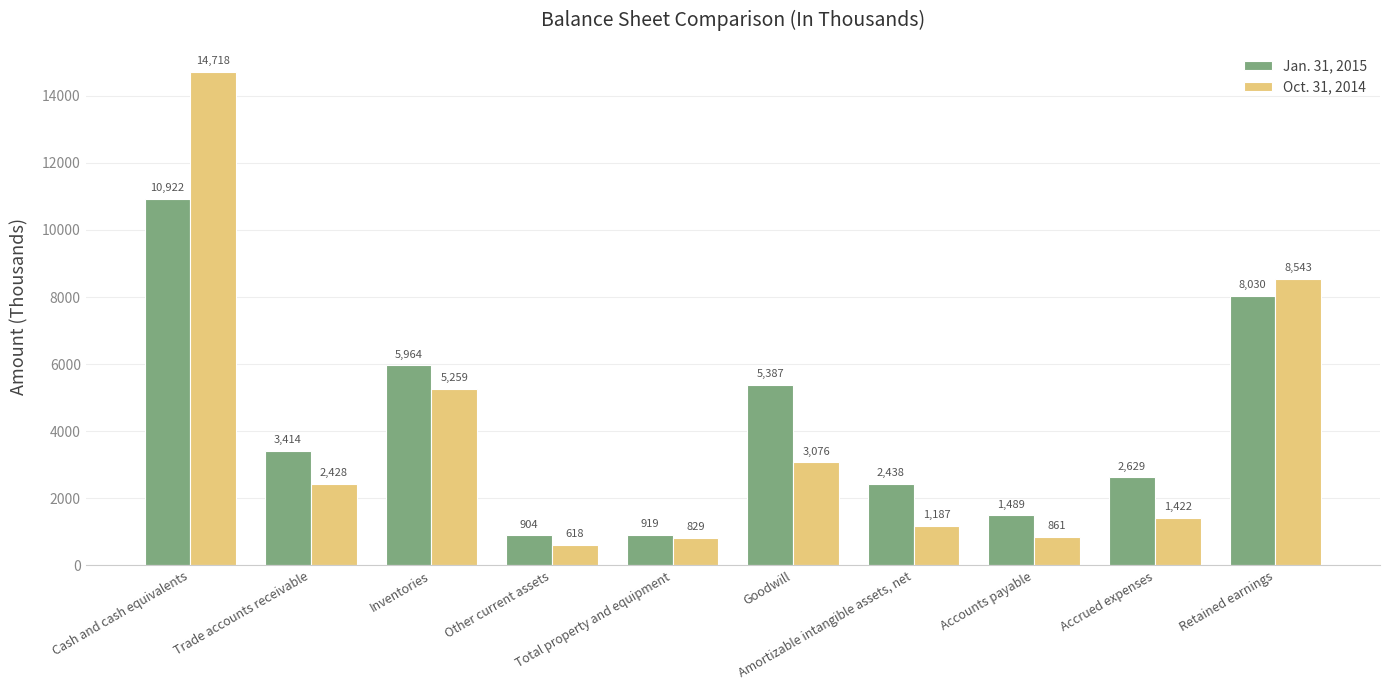

What is the sum of the Jan. 31, 2015 values at Amortizable intangible assets, net and Accrued expenses?

5067